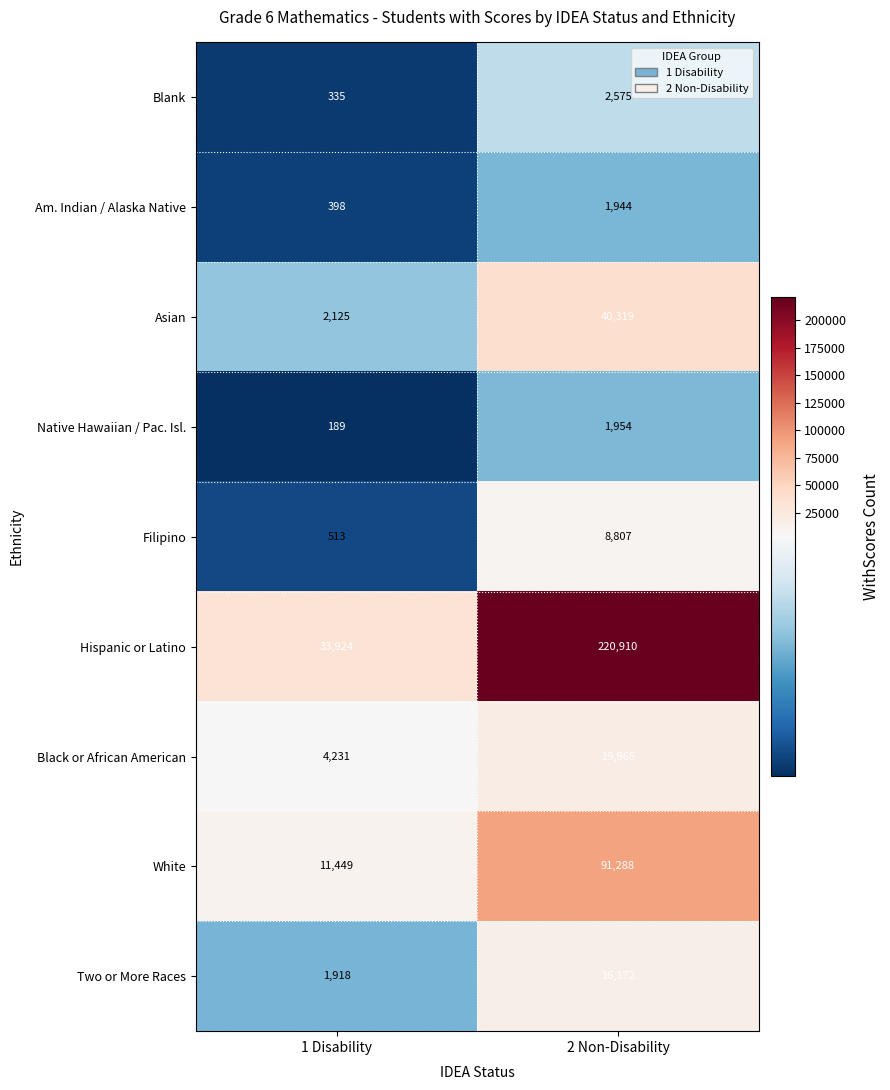

Between 1 Disability and 2 Non-Disability, which series saw the biggest shift?

Hispanic or Latino